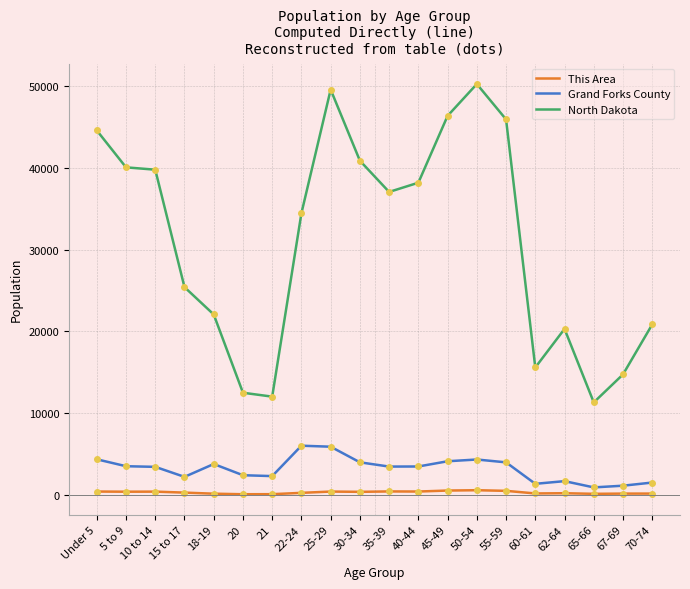

Which label corresponds to the largest value in the chart?

50-54